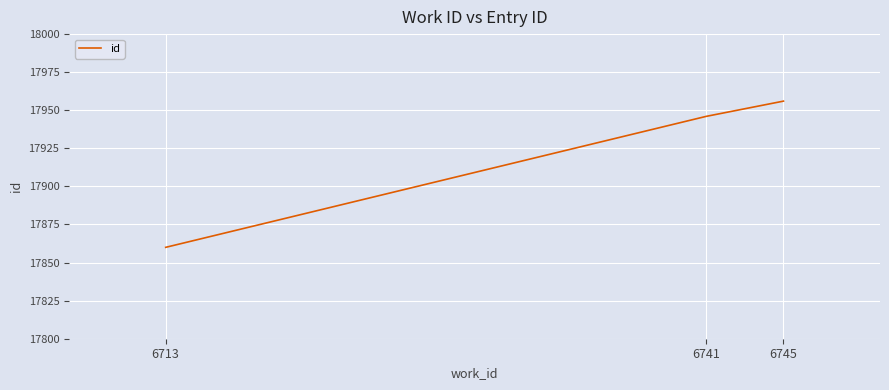

What is the sum of all values?

53762